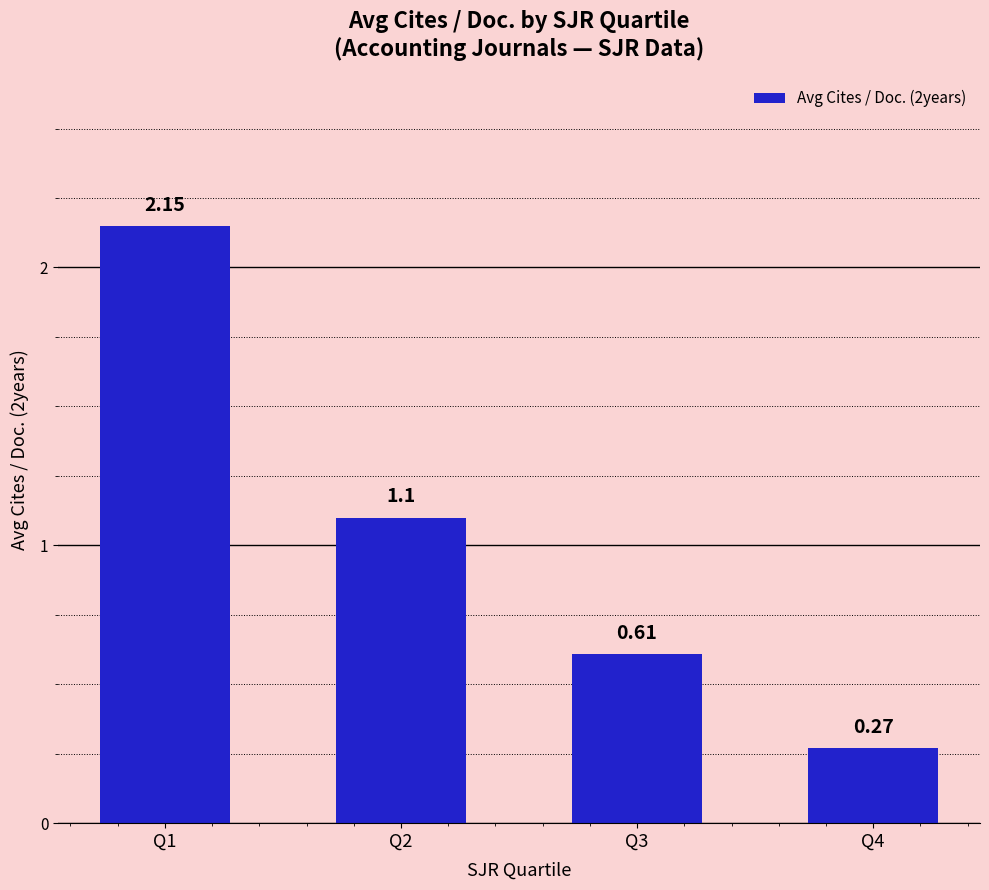

What is the sum of the values at Q3 and Q4?

0.9